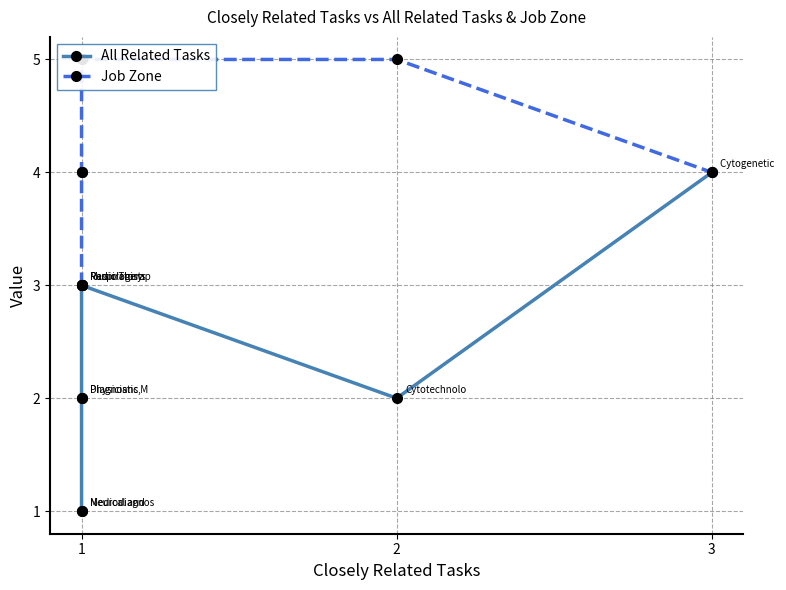

What is the difference between the second highest and second lowest values in the All Related Tasks series?

2